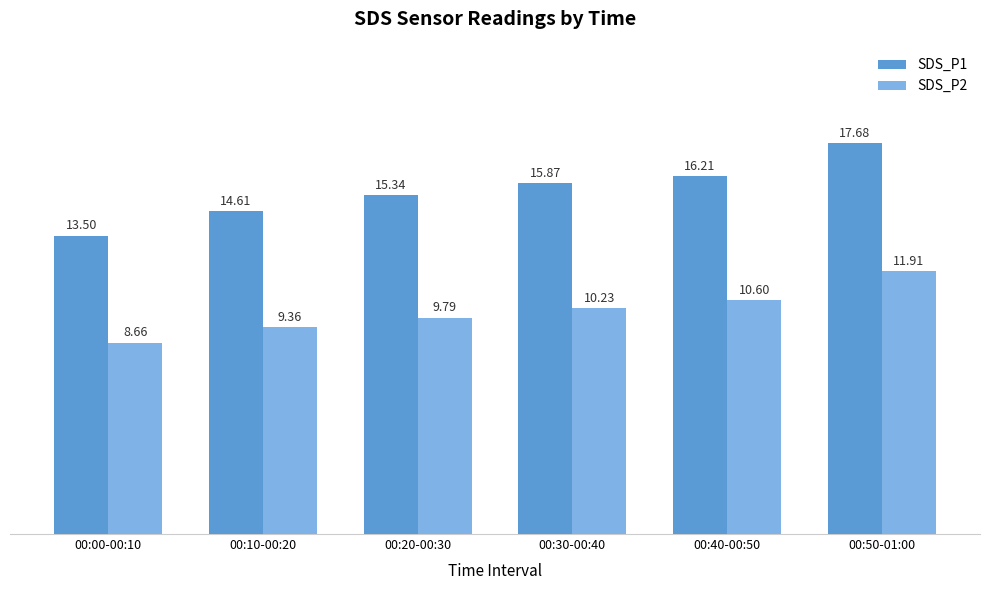

Rank the series by their average value, from highest to lowest.

SDS_P1, SDS_P2